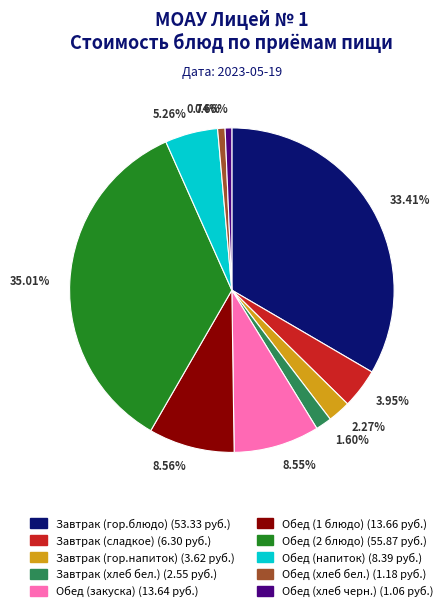

What percentage is the Обед (закуска) slice, to the nearest percent?

9%